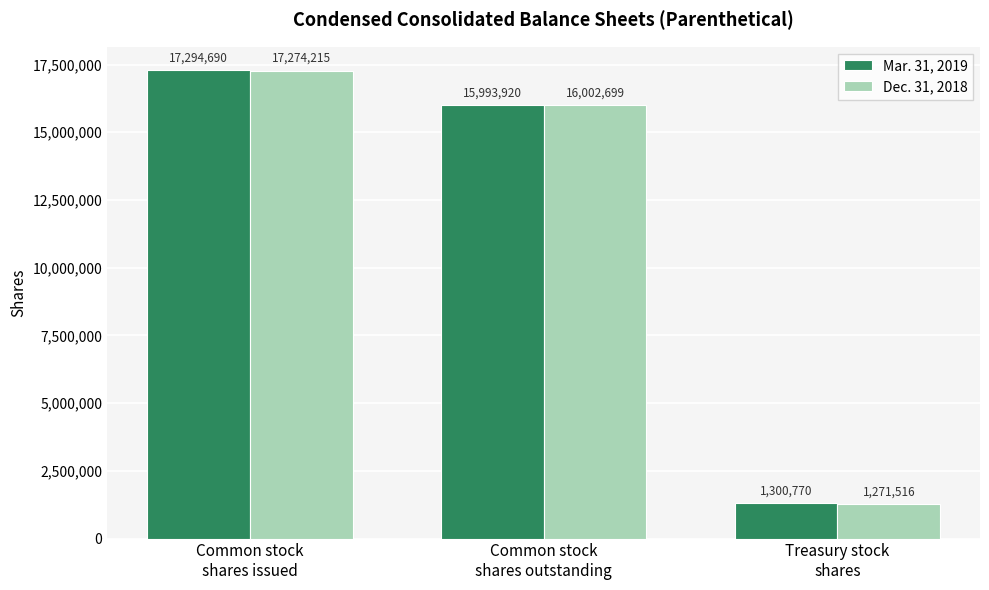

What is the sum of all Mar. 31, 2019 values?

34589380